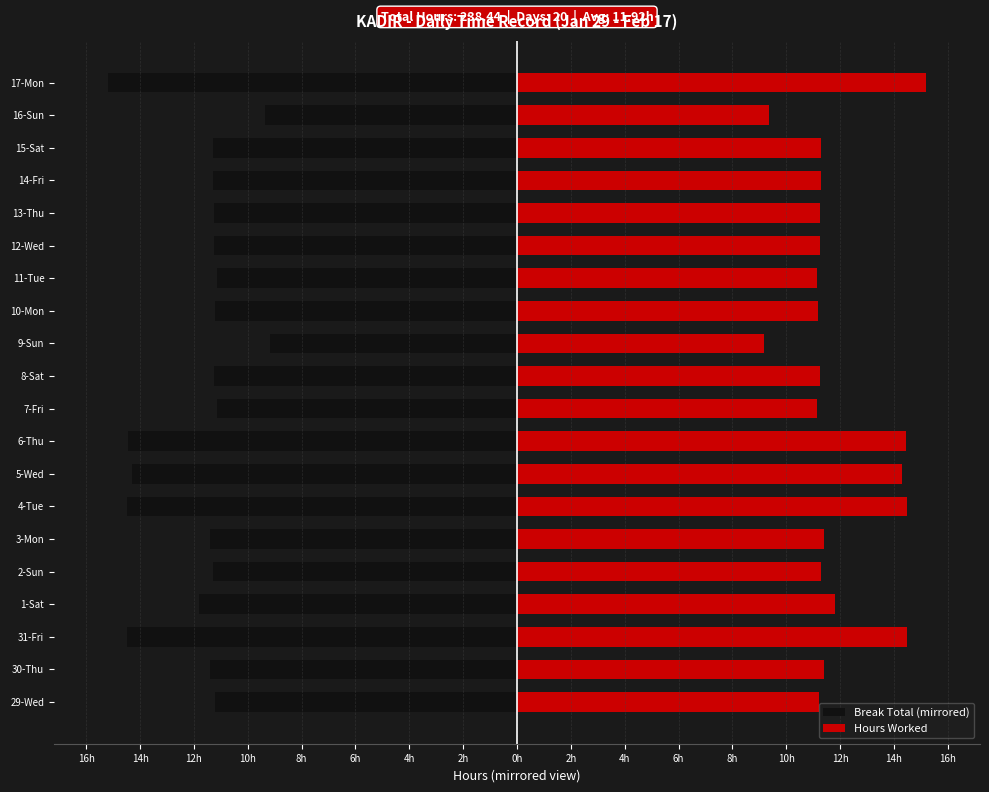

What is the sum of all Break Total (mirrored) values?

-238.4